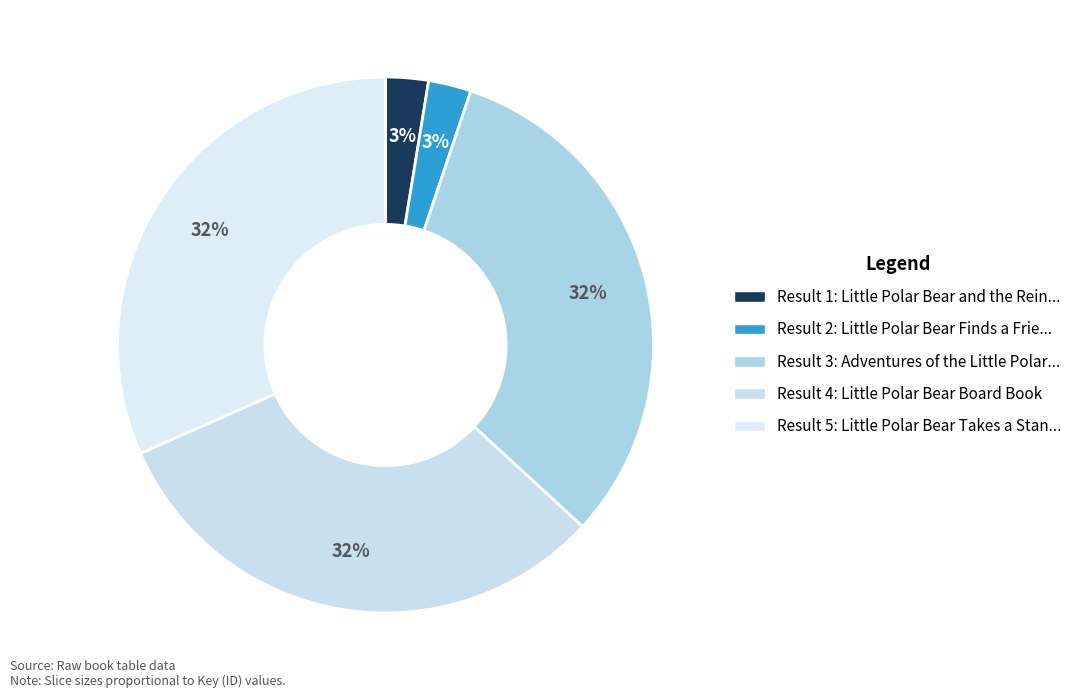

Rank the categories by value from highest to lowest.

3, 5, 4, 1, 2